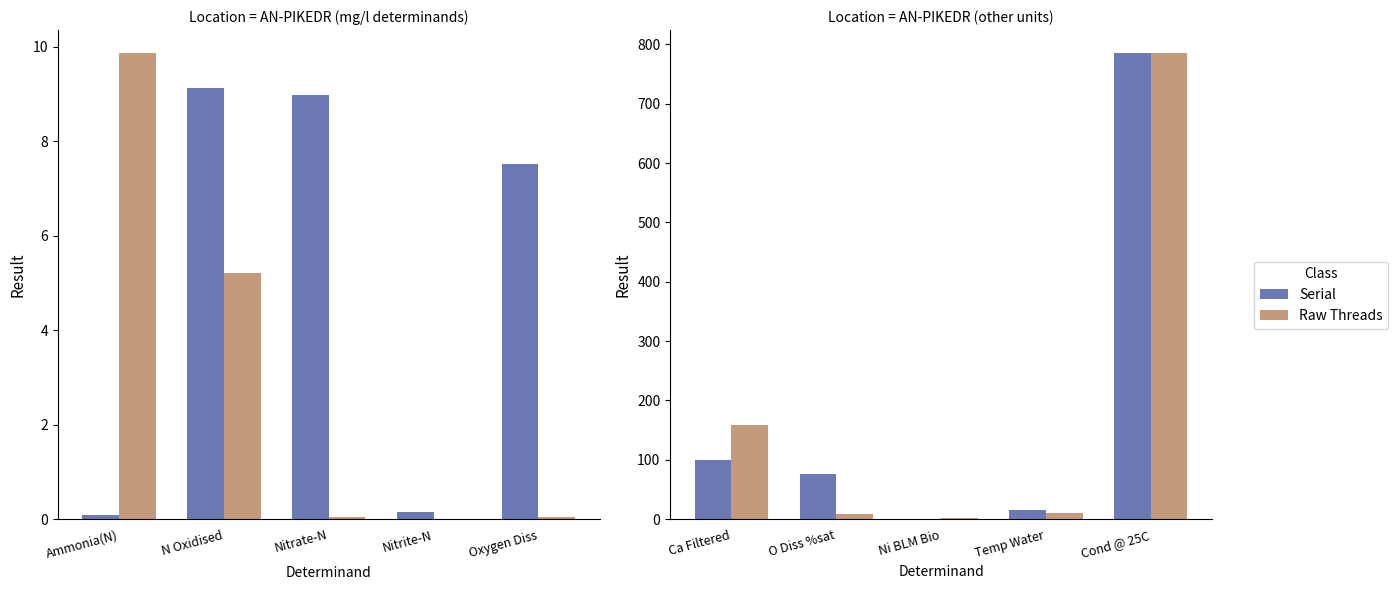

What is the difference between the maximum and second lowest values in the Raw Threads series?

775.9